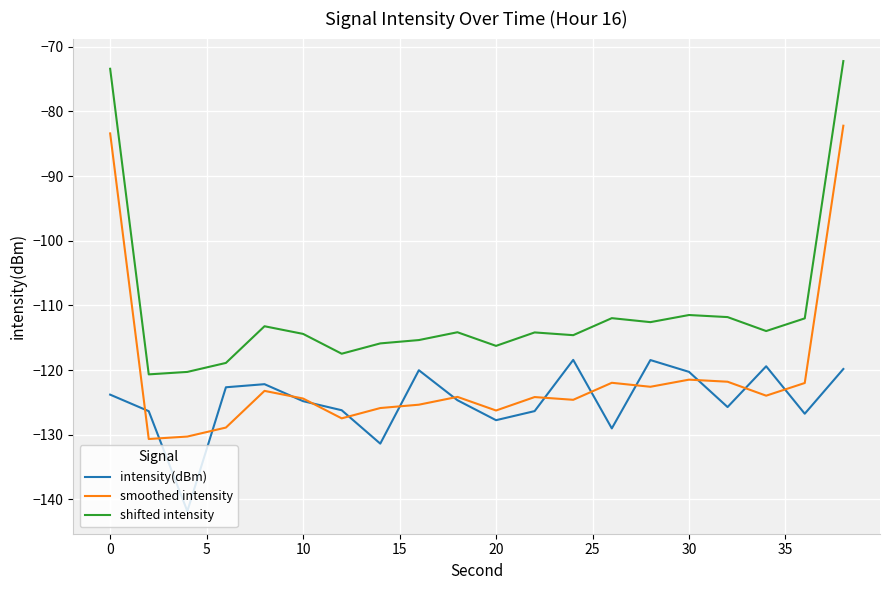

Does the chart have visible grid lines?

Yes